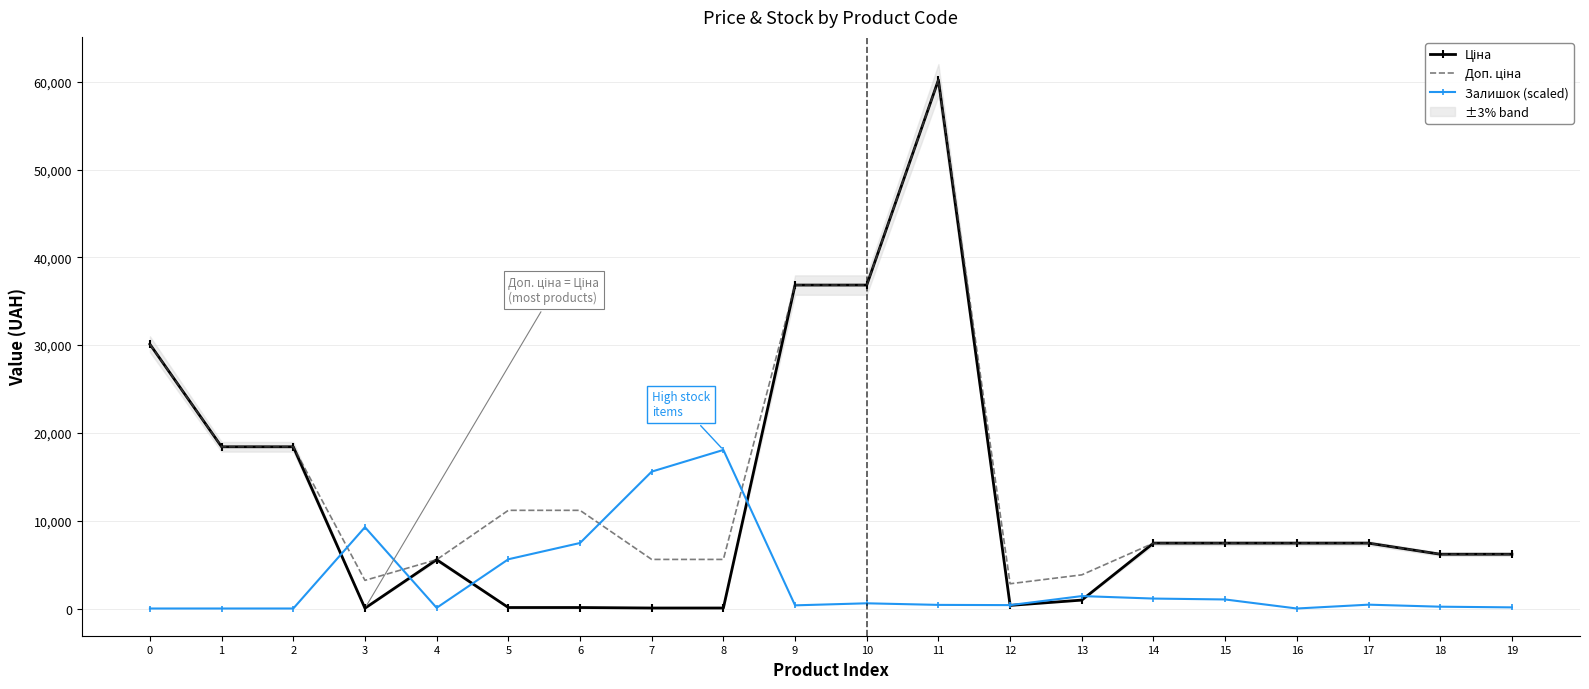

The value of Залишок (scaled) at 3 is 12757.8. True or false?

False